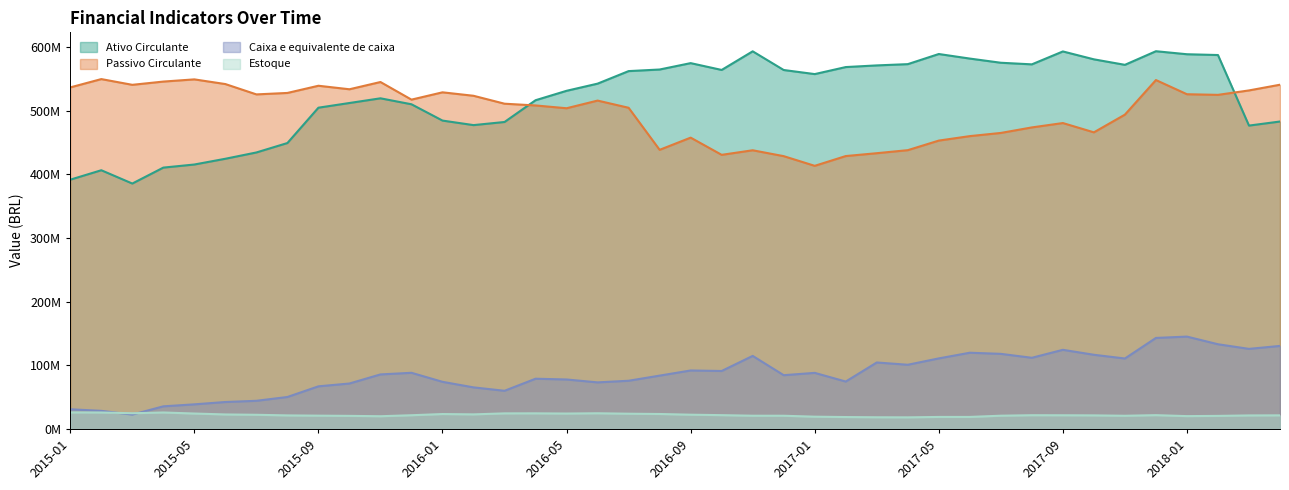

How many lines are shown in the chart?

4